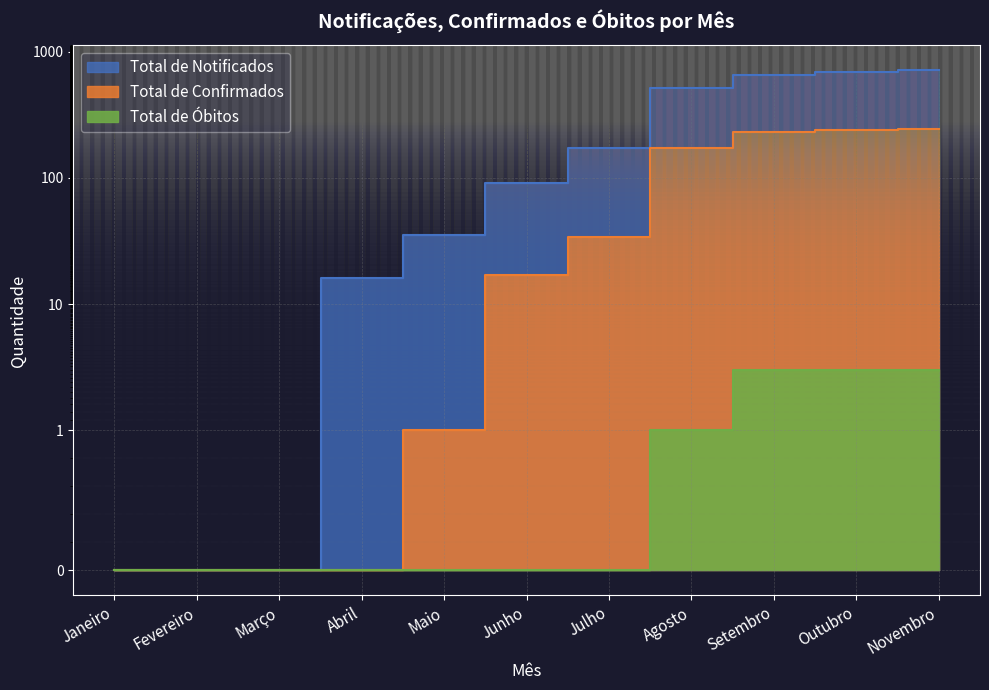

At which category is the sum across all series the highest?

Novembro